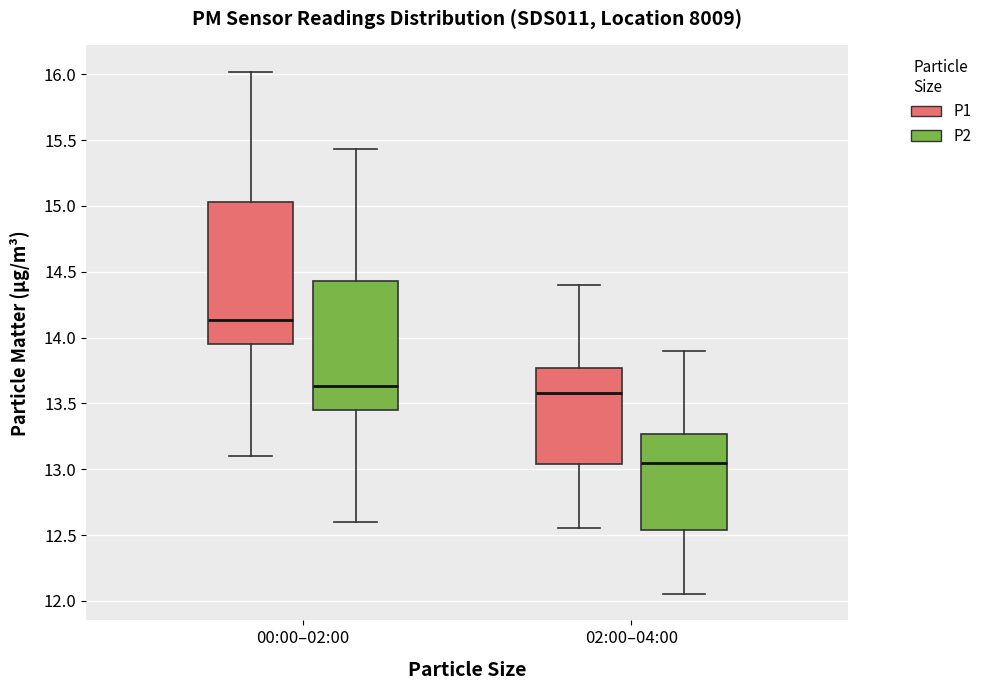

Which box is the tallest, from its lower edge to its upper edge?

00:00–02:00 (P1)